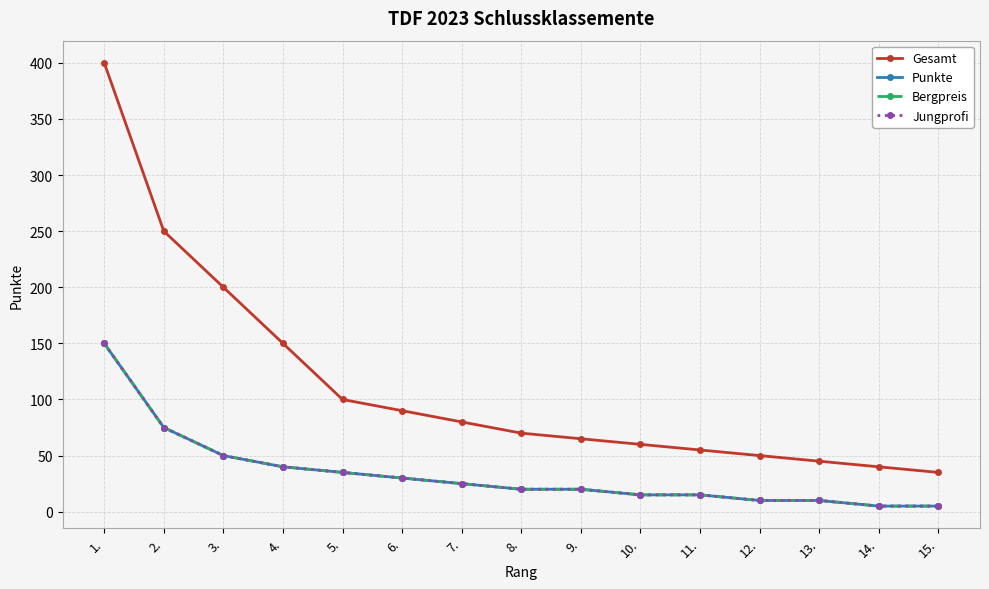

Which series changed the most between 7. and 9.?

Gesamt